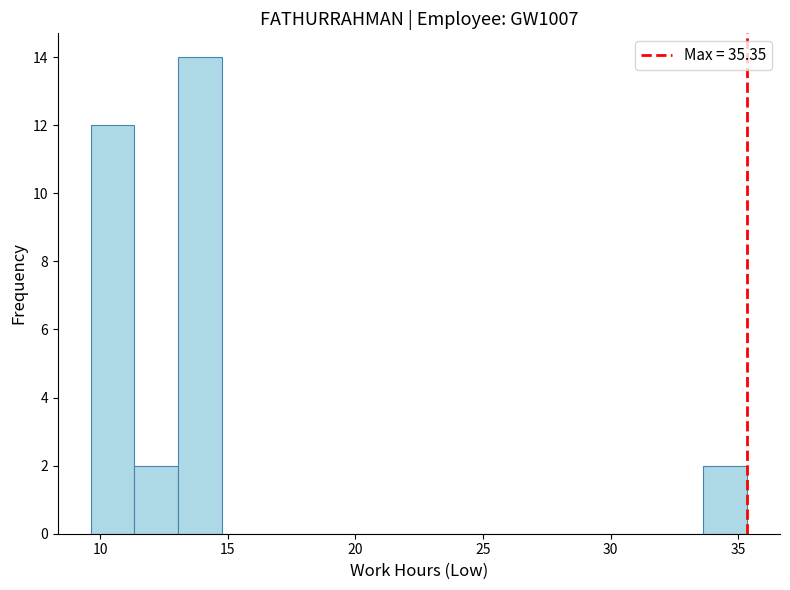

Around what value on the x-axis is the tallest bar? Give the approximate position of its centre, as read against the axis.

14.0